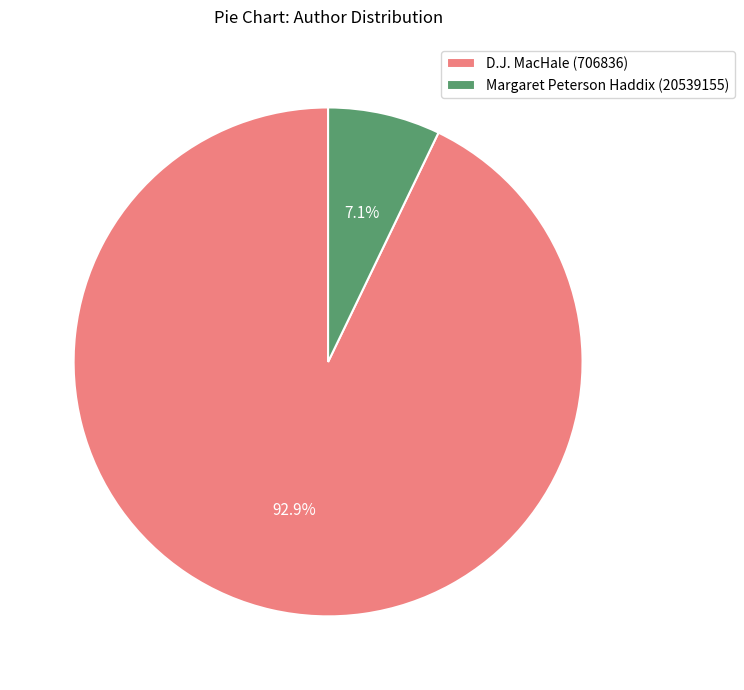

Rank the categories by value from lowest to highest.

Margaret Peterson Haddix (20539155), D.J. MacHale (706836)